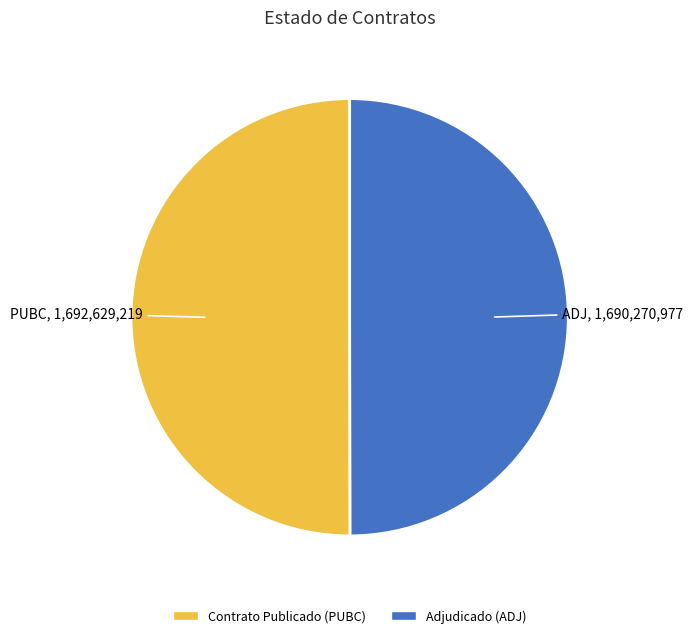

The Contrato Publicado (PUBC) slice represents 56% of the pie. True or false?

False